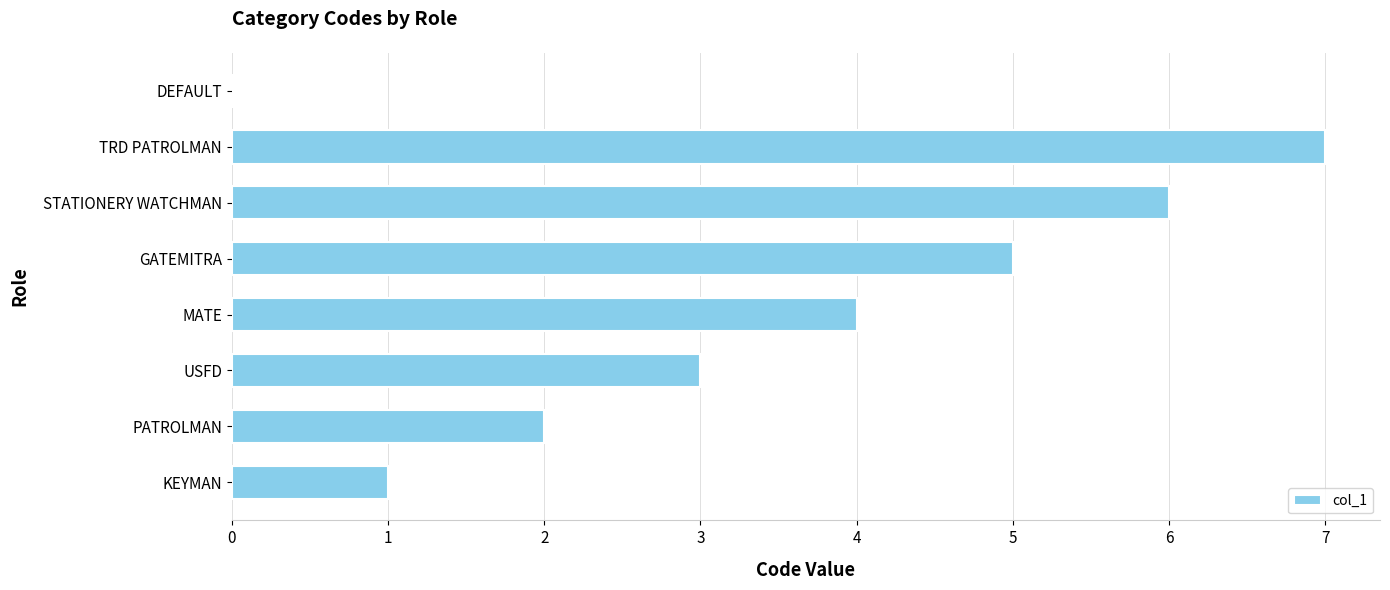

Which has a higher value, GATEMITRA or MATE?

GATEMITRA